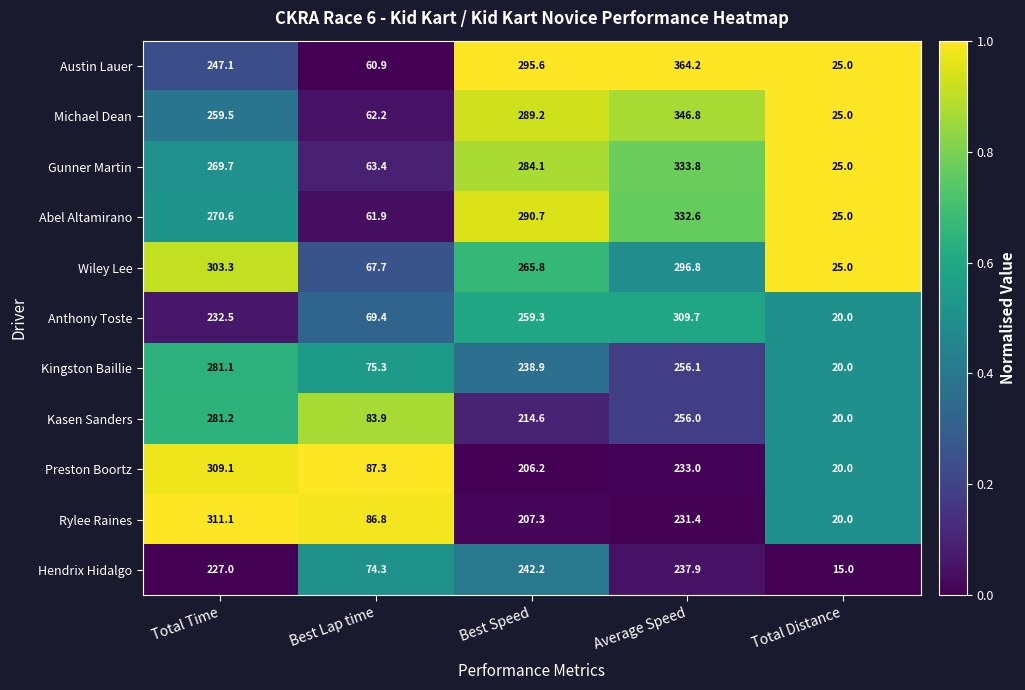

Which series has the largest range (max minus min)?

Austin Lauer